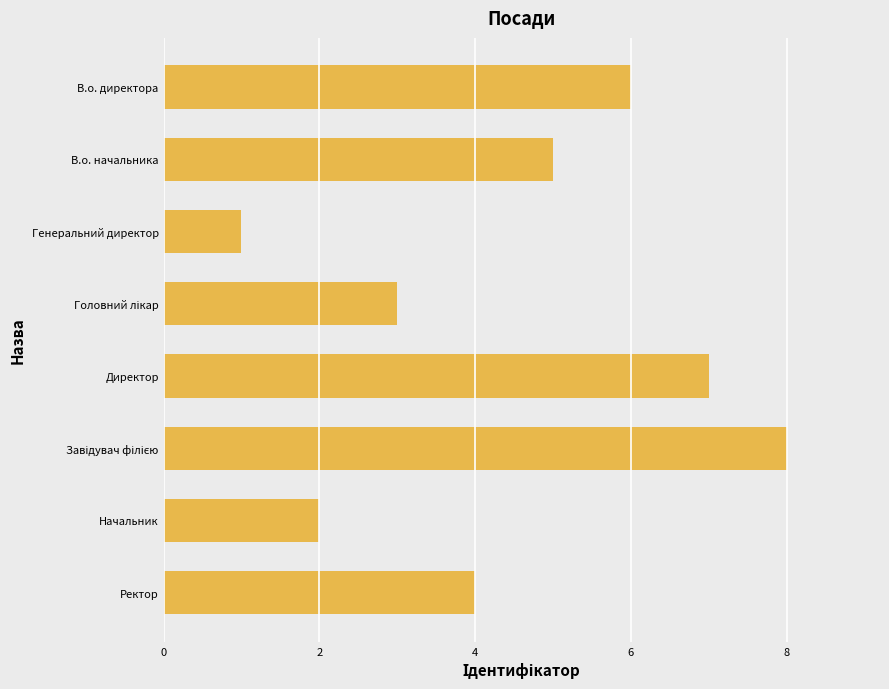

True or false: the data shows 4 at Ректор.

True